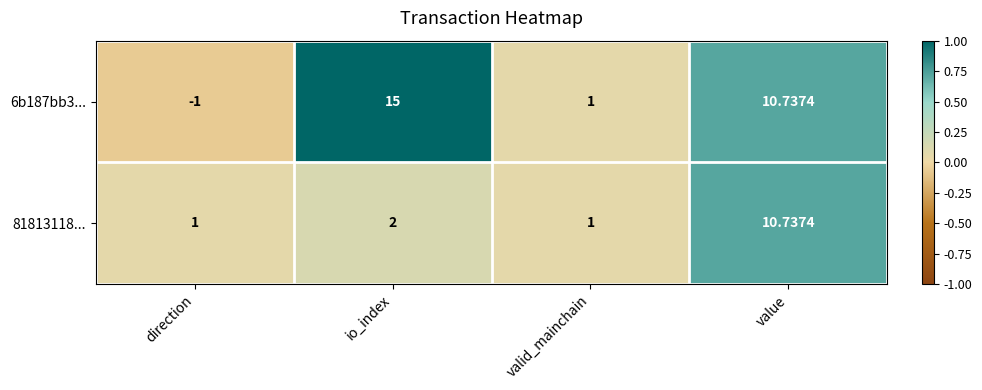

What is the total value across all series at io_index?

17.0